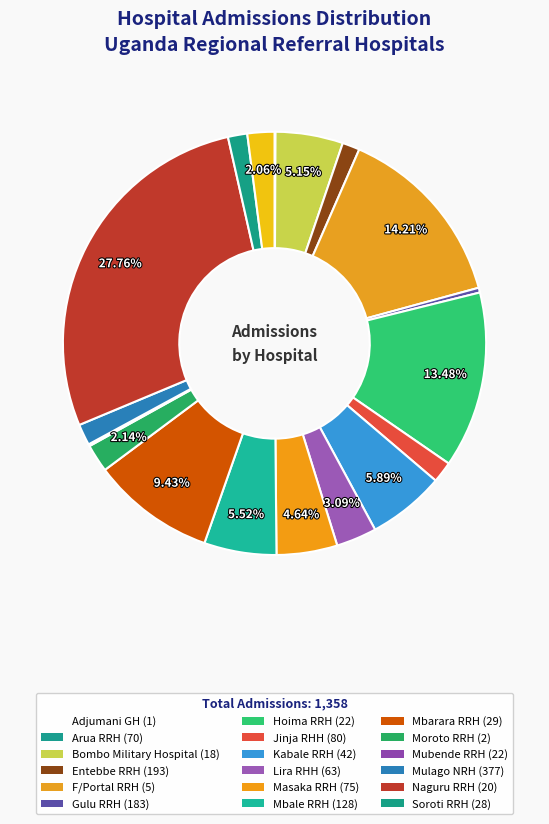

To the nearest percent, what is the average slice percentage?

6%